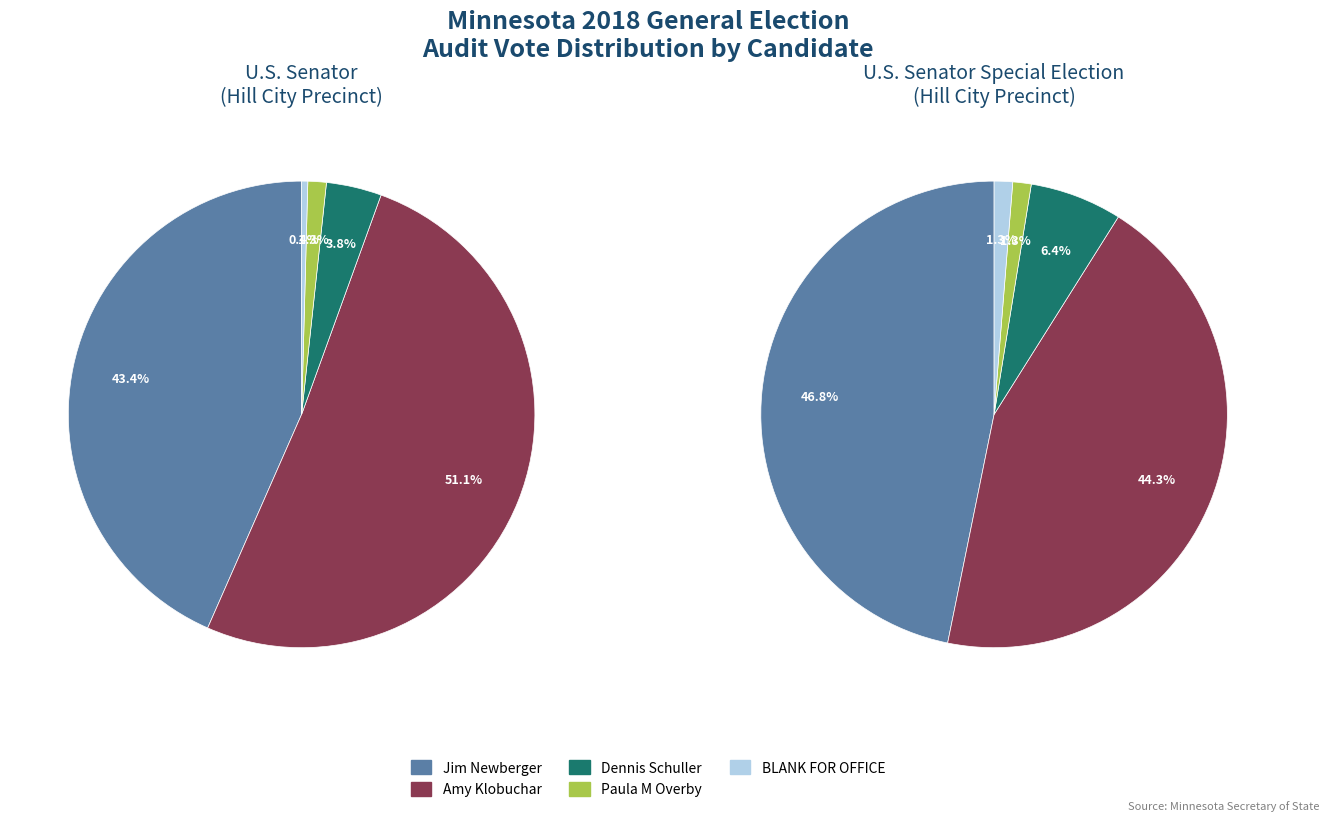

How many segments does this pie chart have?

5